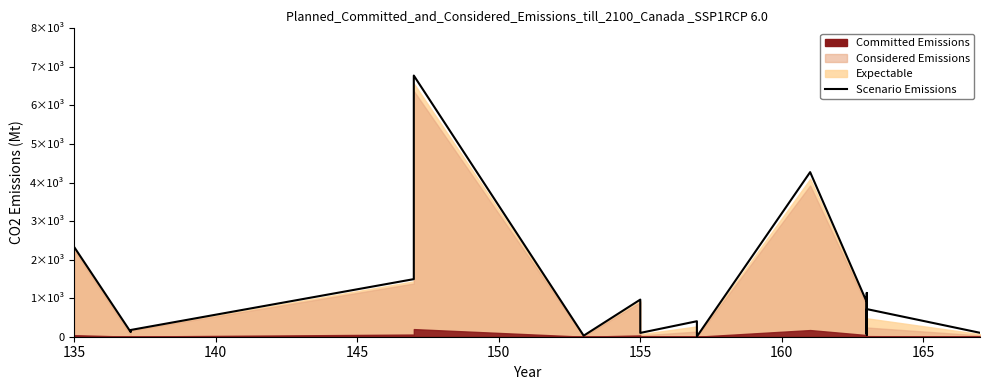

True or false: the data shows 412 at 18.

False